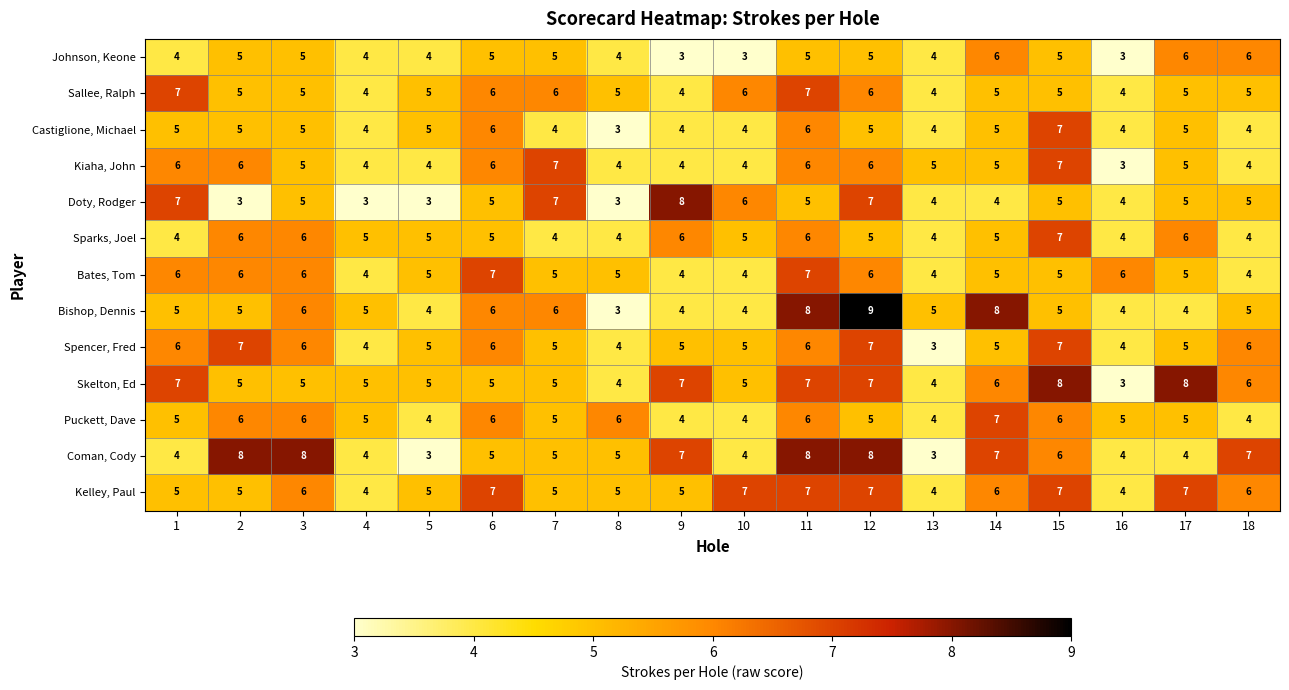

How many data points in Kiaha, John are less than 5?

7